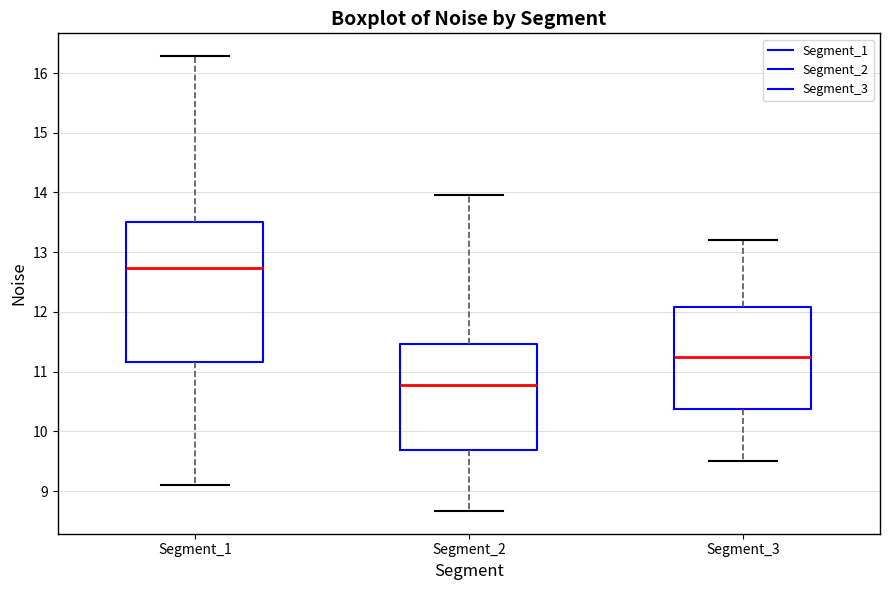

Reading left to right, transcribe this box plot: for each box, give where its median line is, the range the box spans, and where its two whiskers end, as read against the y-axis. The values are not printed on the chart, so give them approximately, as read against the axis.

Segment_1: median 12.7, box 11.2 to 13.5, whiskers 9.1 to 16.3
Segment_2: median 10.8, box 9.7 to 11.5, whiskers 8.7 to 14.0
Segment_3: median 11.3, box 10.4 to 12.1, whiskers 9.5 to 13.2